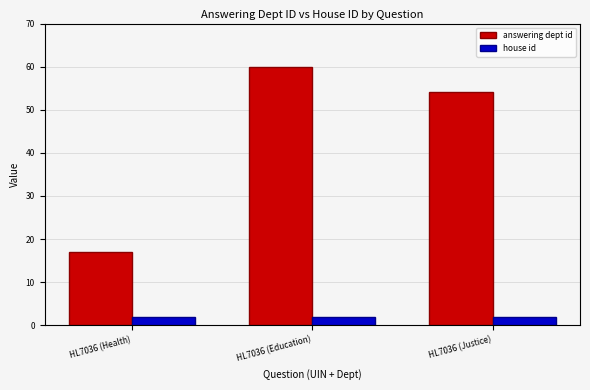

What is the highest value of the answering dept id series?

60